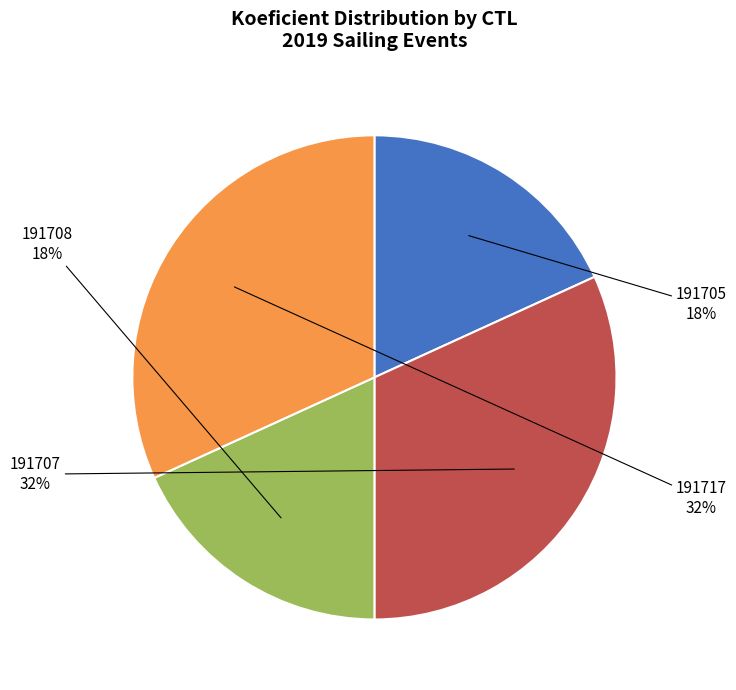

To the nearest percent, what is the combined percentage of 191717 and 191705?

50%